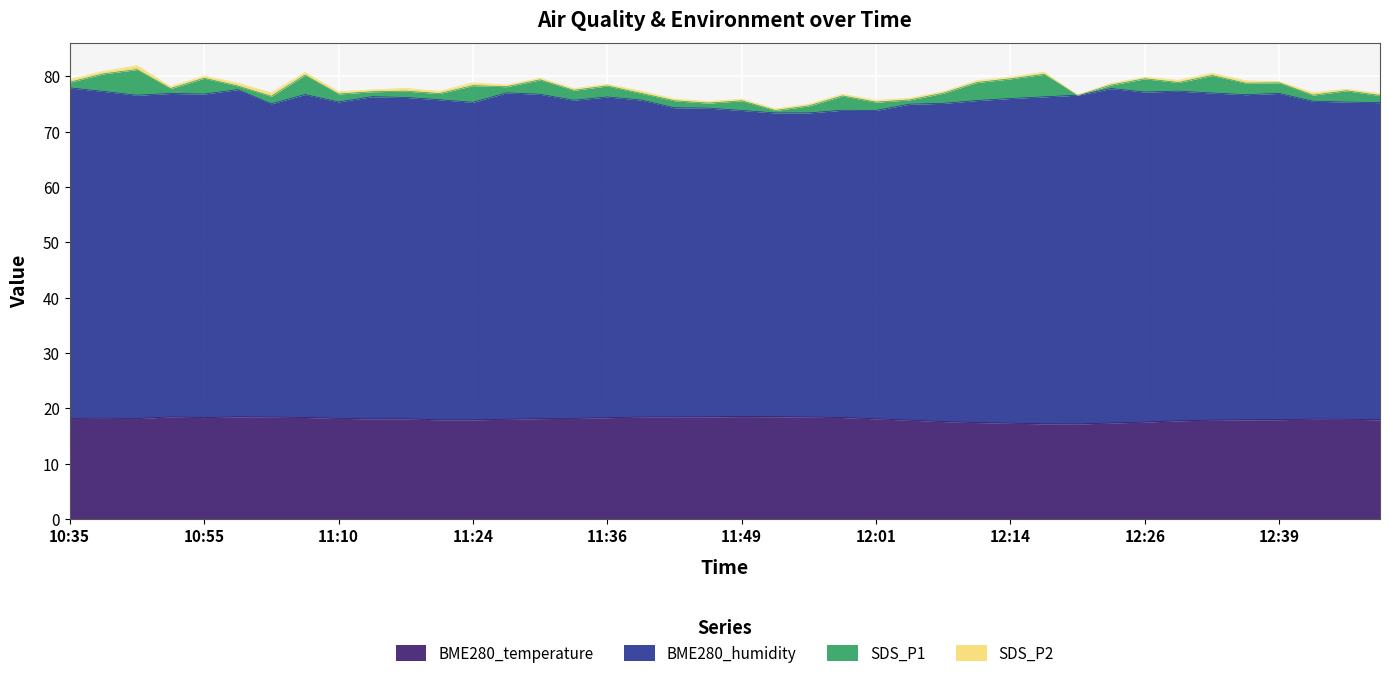

Is it true that SDS_P1 equals 1.8 at 12:32?

False